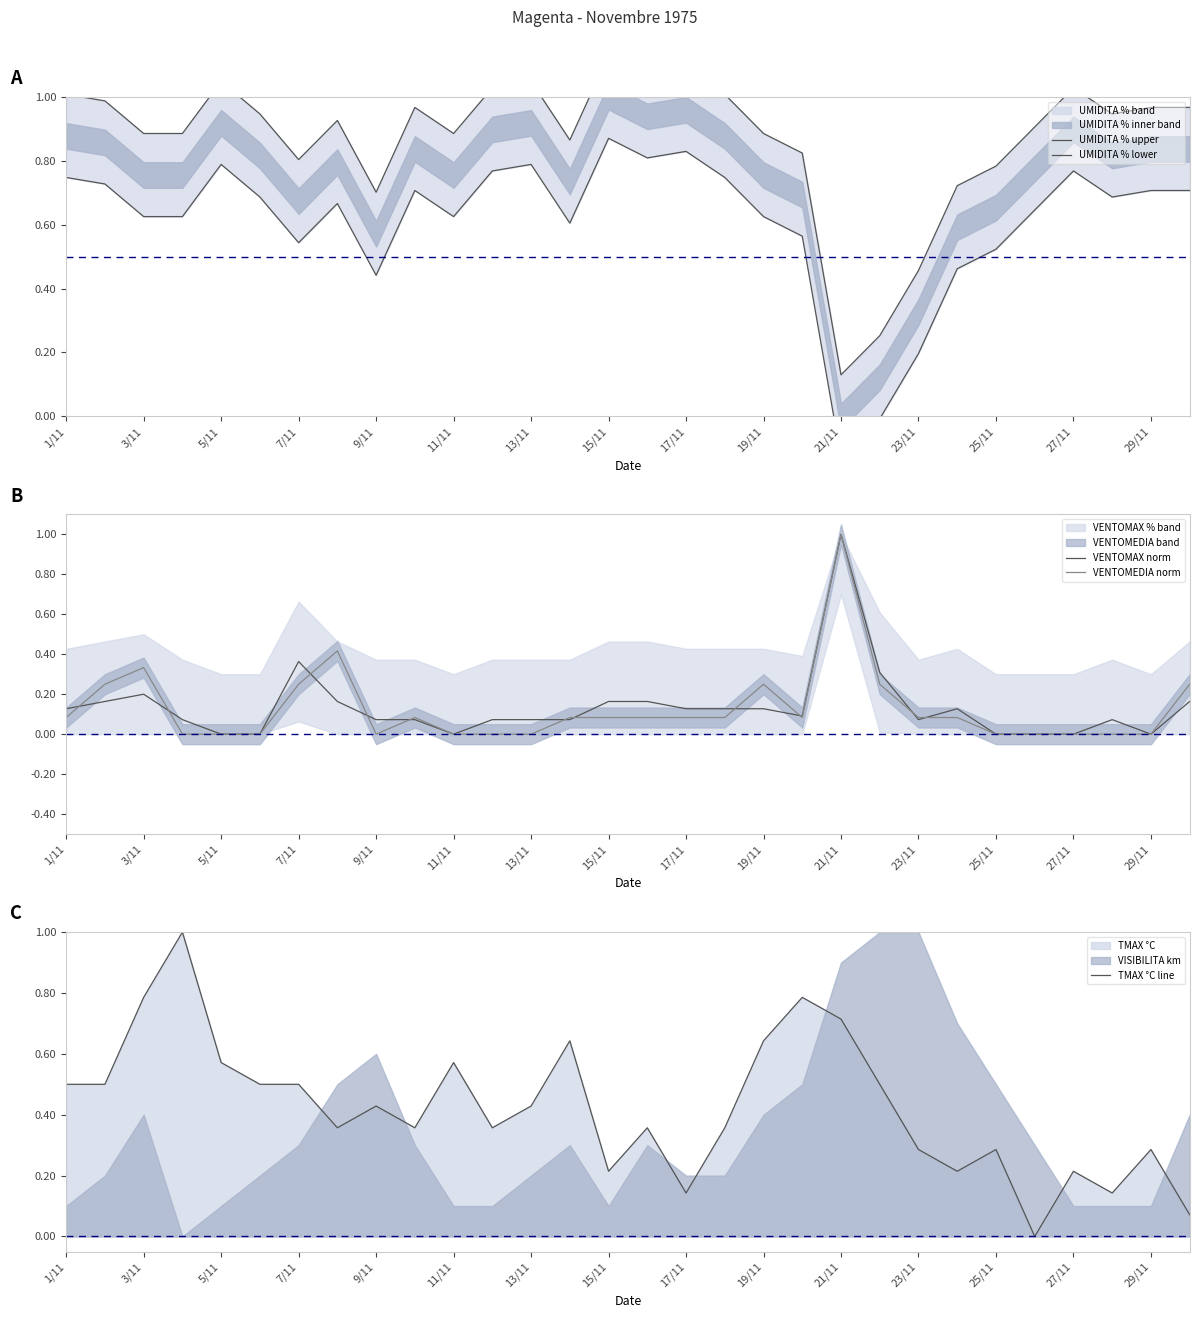

What is the highest value of the VENTOMAX norm series?

1.0